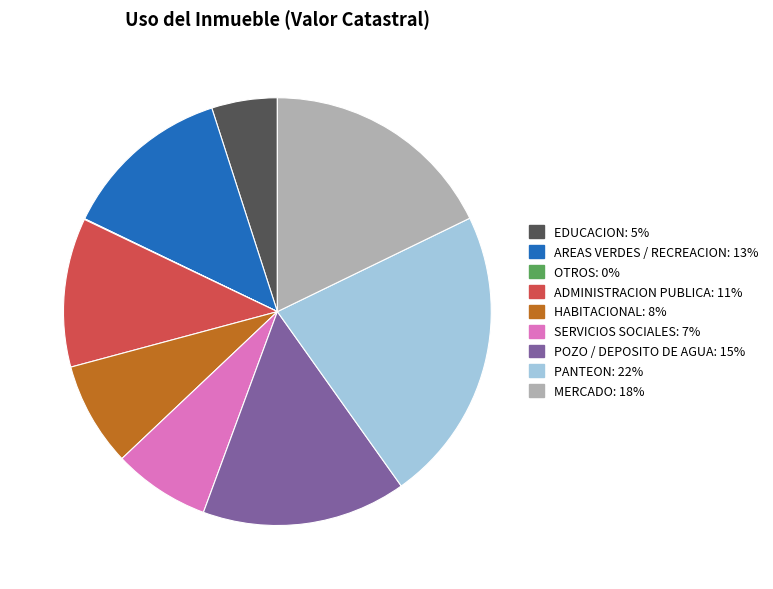

Is there any slice that represents more than half of the pie?

No